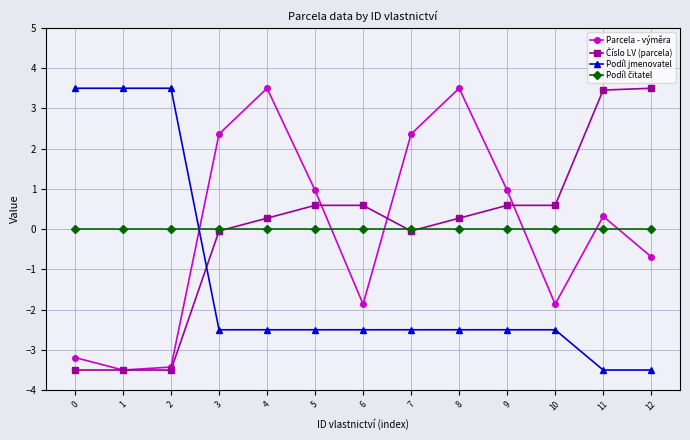

True or false: Parcela - výměra and Podíl jmenovatel cross at least once.

True